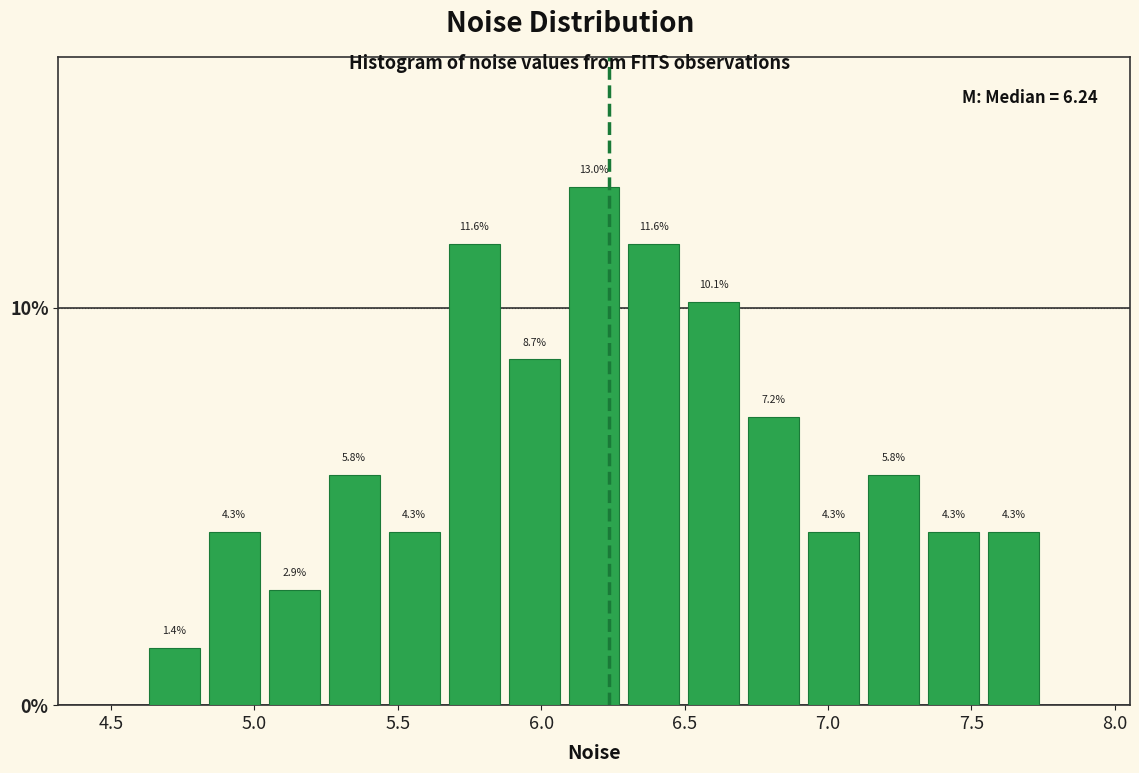

Over which range of the x-axis is the bar tallest?

6.10 to 6.30